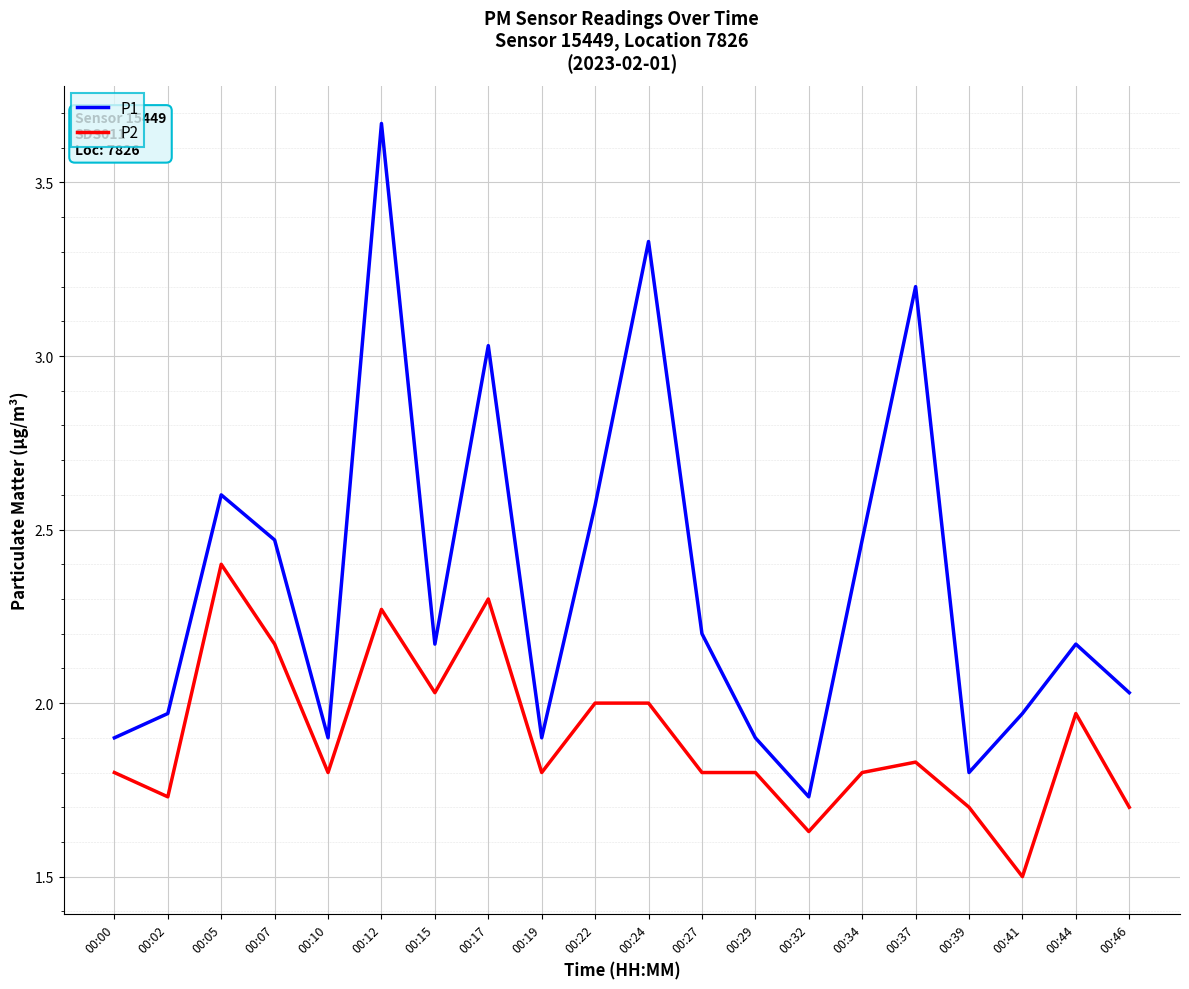

What is the spread (max minus min) of values at 00:22?

0.6